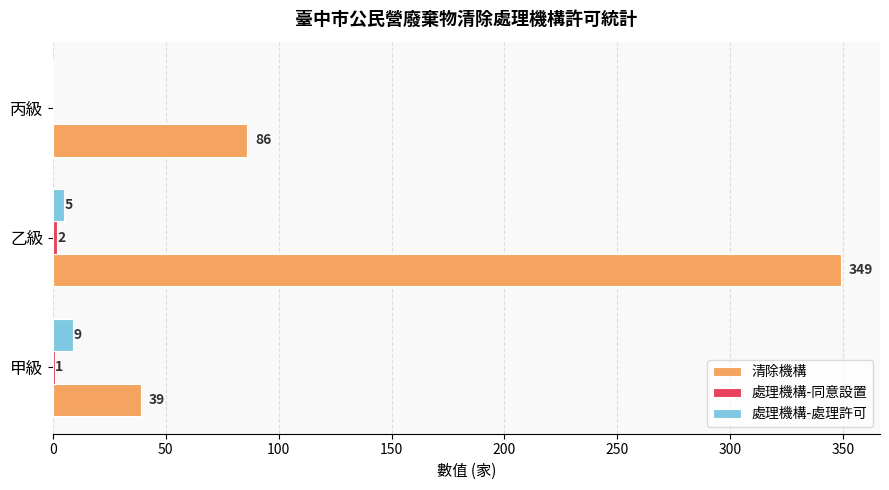

At which category is the sum across all series the highest?

乙級